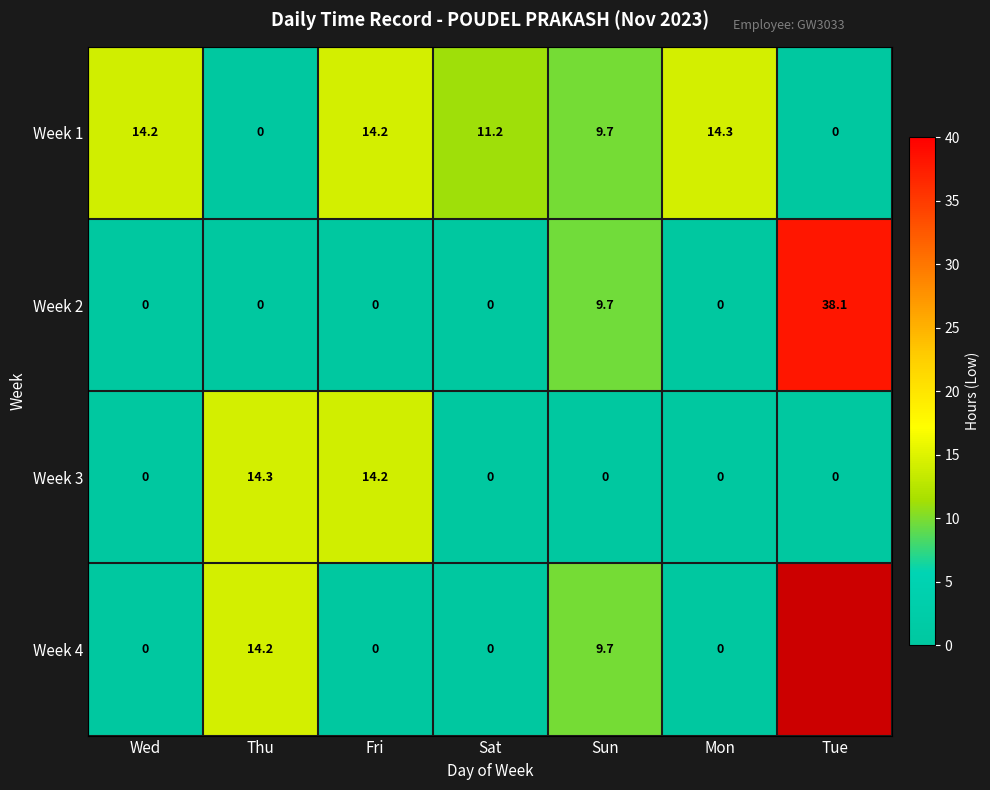

Which series changed the most between Wed and Mon?

Week 1